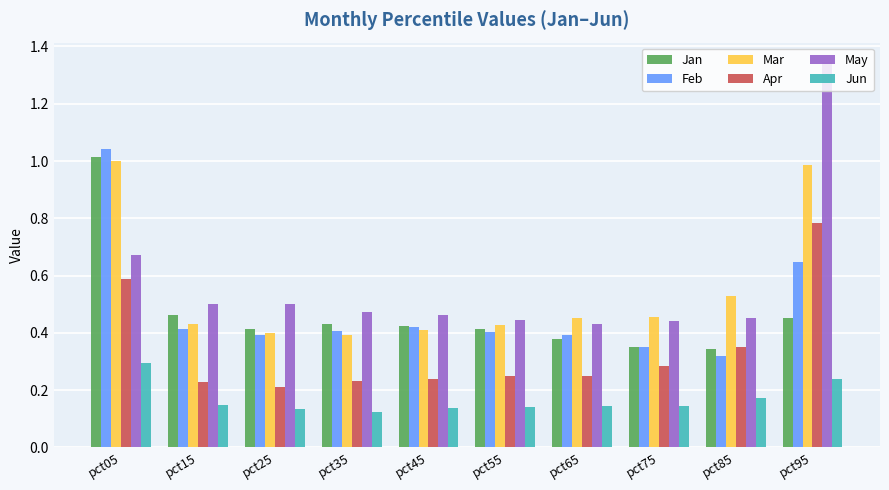

Which category has the highest value in the May series?

pct95